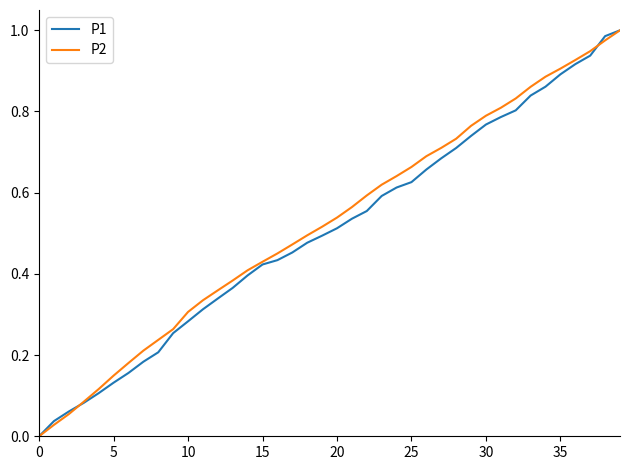

What is the sum of all P2 values?

20.9